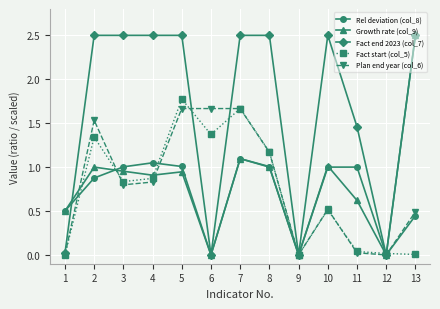

Where is the first local maximum for Plan end year (col_6)?

2